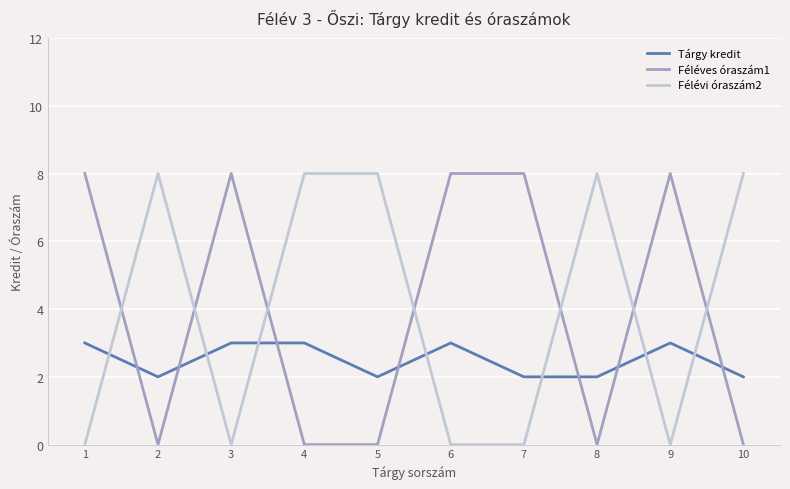

What is the sum of the Tárgy kredit values at 5 and 4?

5